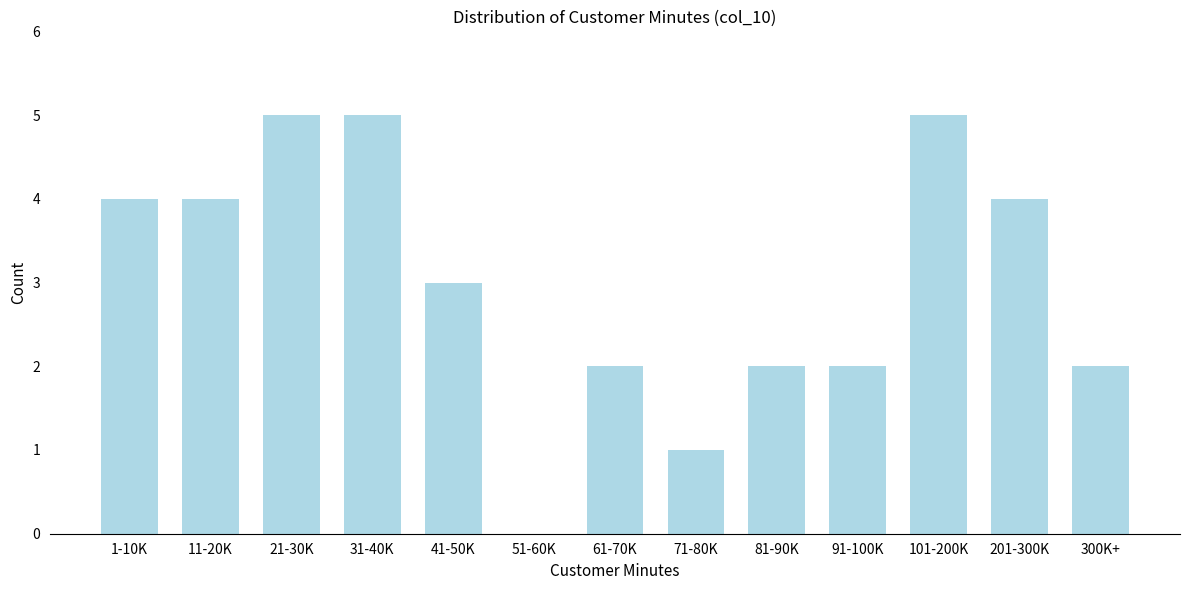

Reading right to left, extract all data points from this chart.

300K+=2	201-300K=4	101-200K=5	91-100K=2	81-90K=2	71-80K=1	61-70K=2	51-60K=0	41-50K=3	31-40K=5	21-30K=5	11-20K=4	1-10K=4